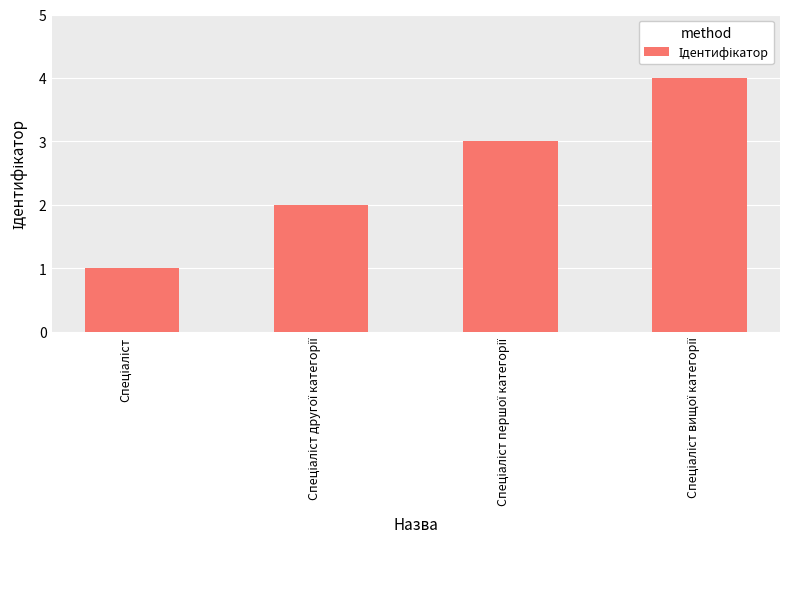

What is the greatest value displayed?

4